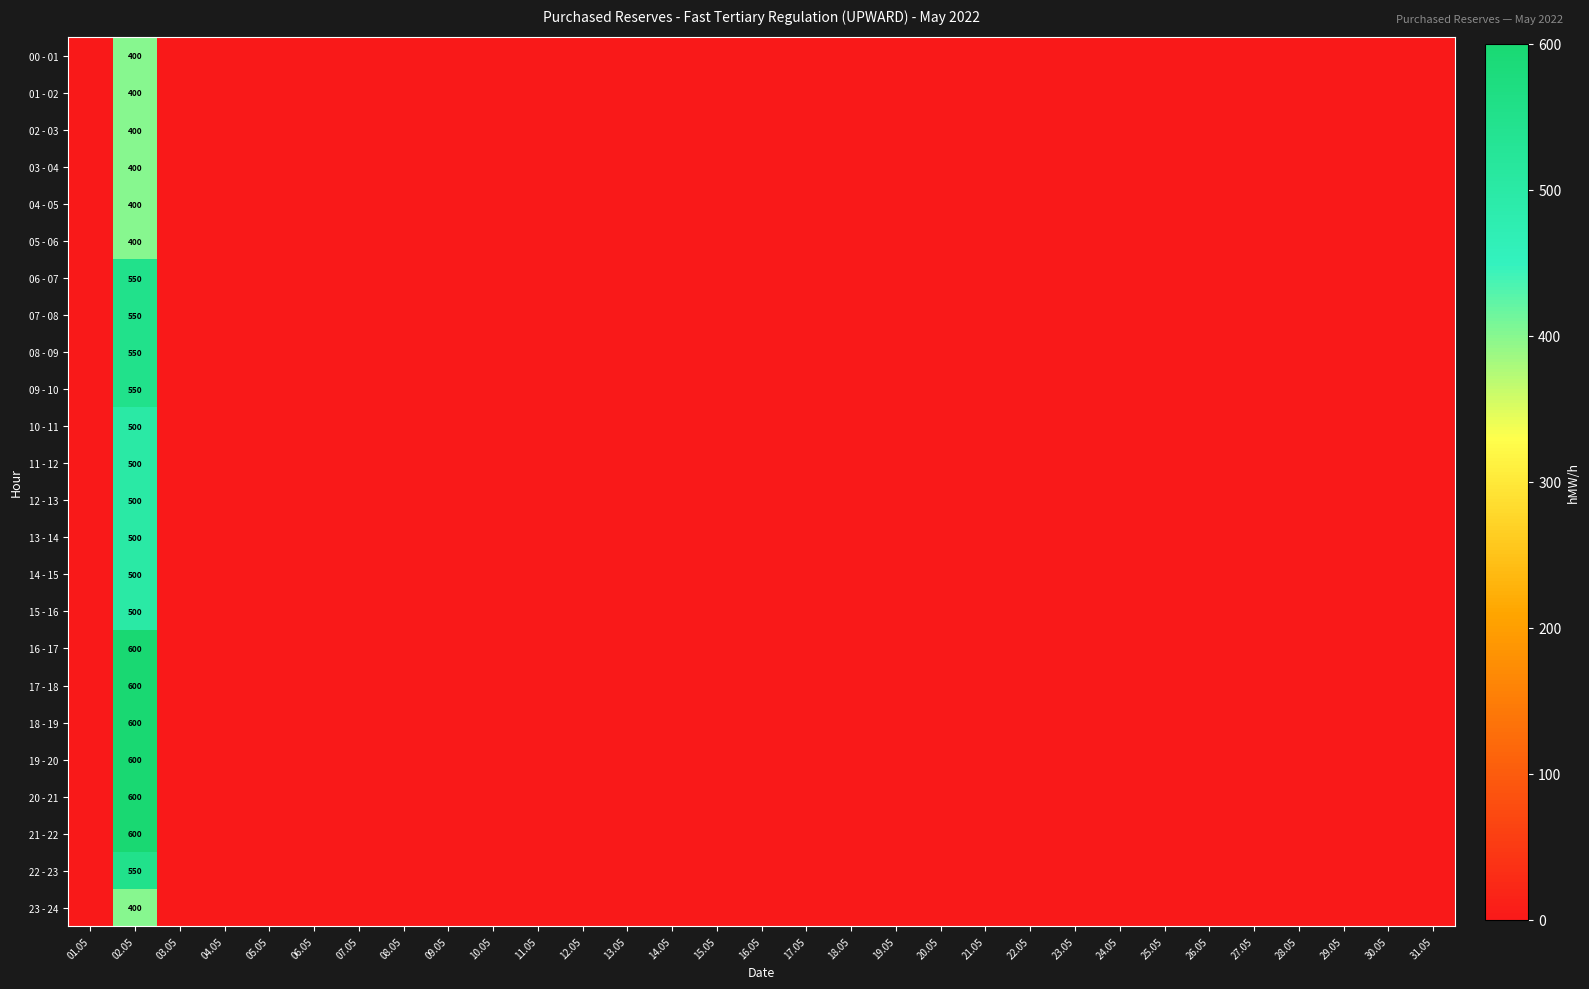

How many data points in 17 - 18 are above 0?

1